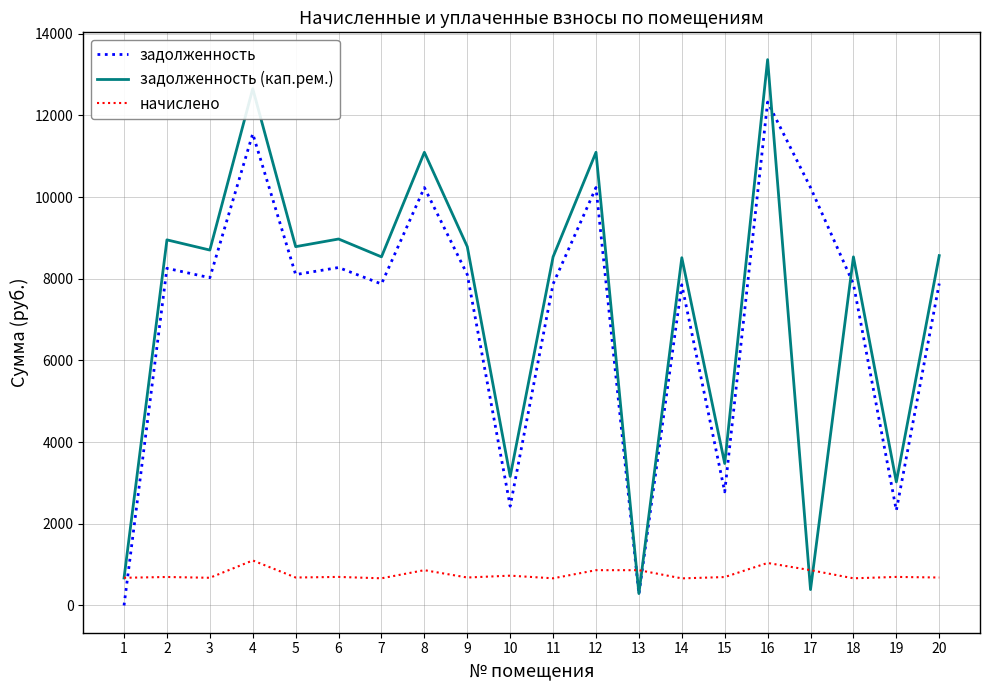

How many times do начислено and задолженность cross each other?

3